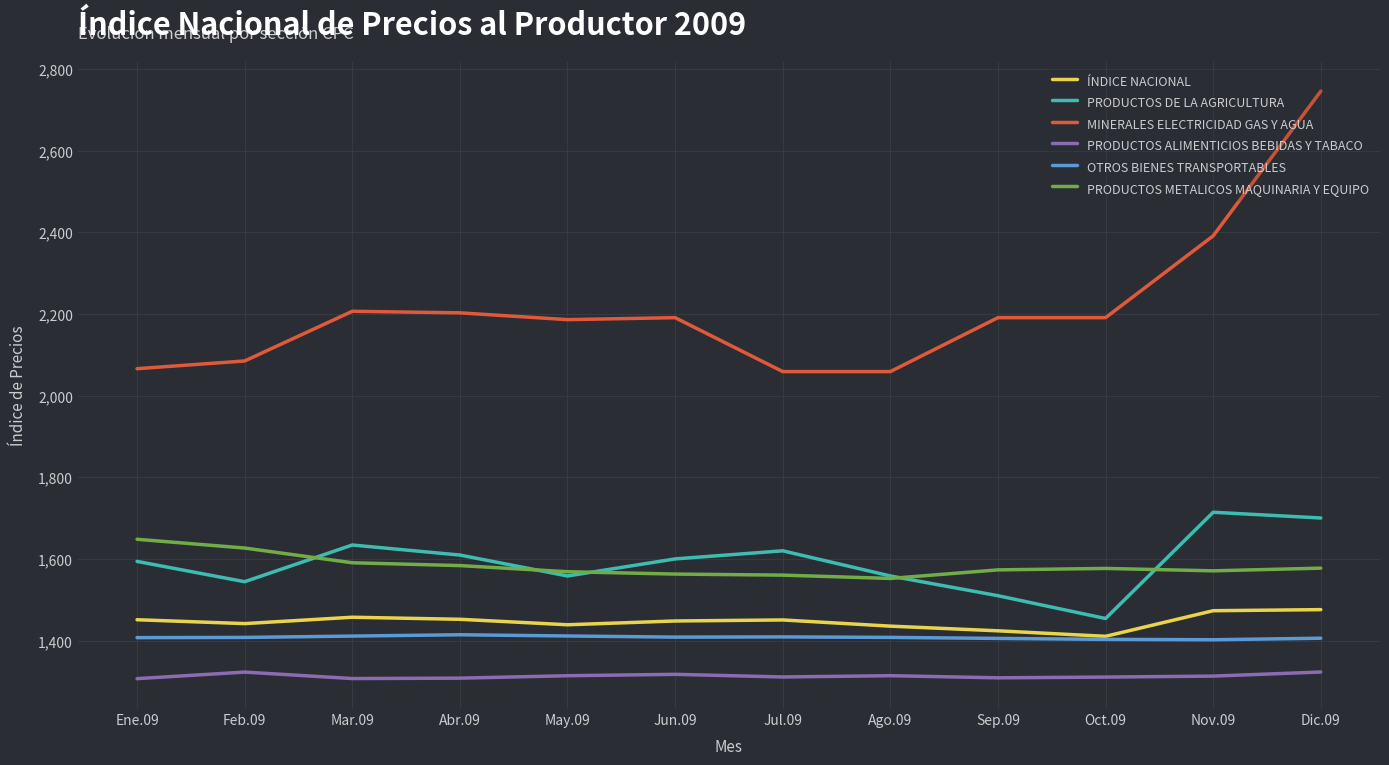

What is the total value across all series at May.09?

9476.0